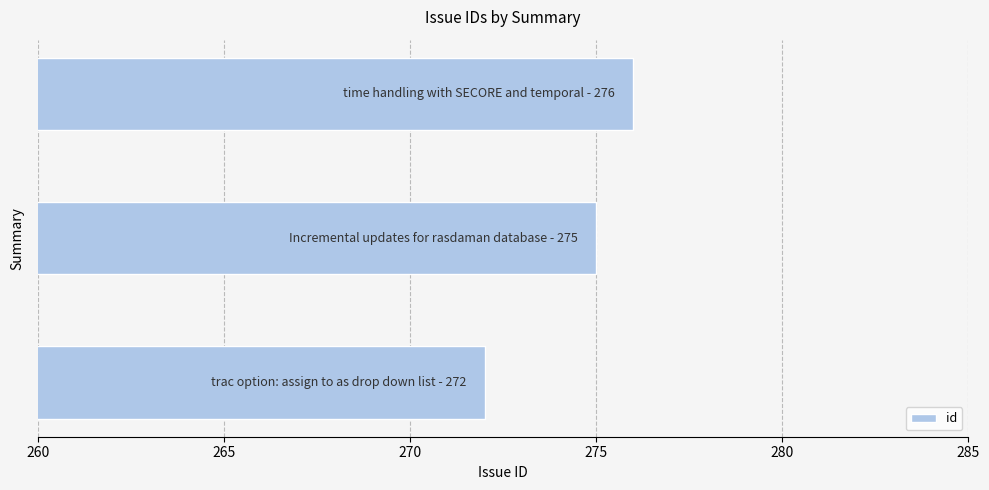

What is the maximum value shown in the chart?

276